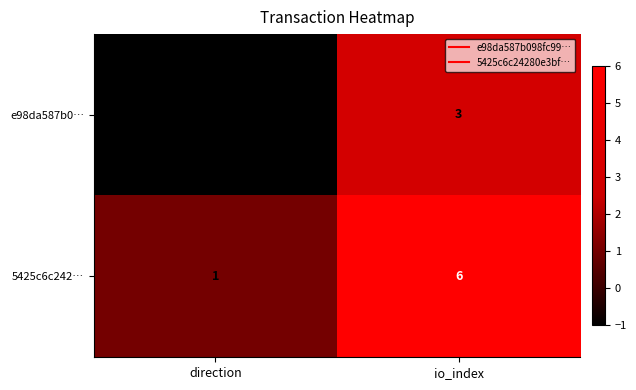

Count the number of categories in the chart.

2